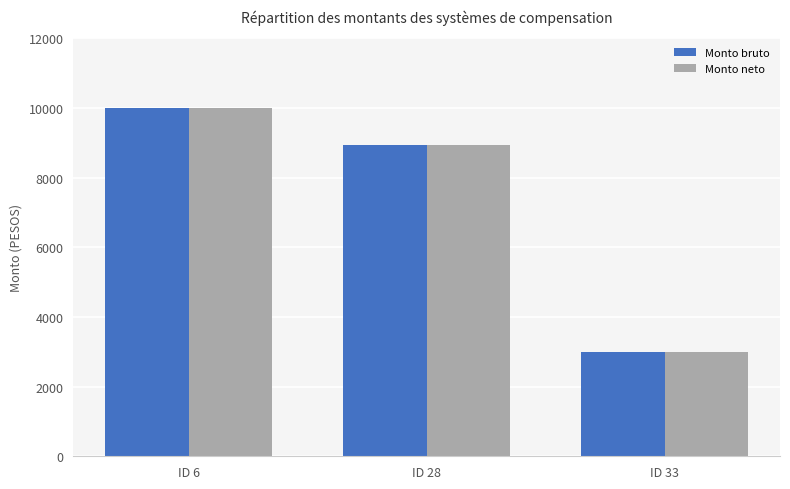

What is the difference between the Monto bruto values at ID 28 and ID 33?

5934.0